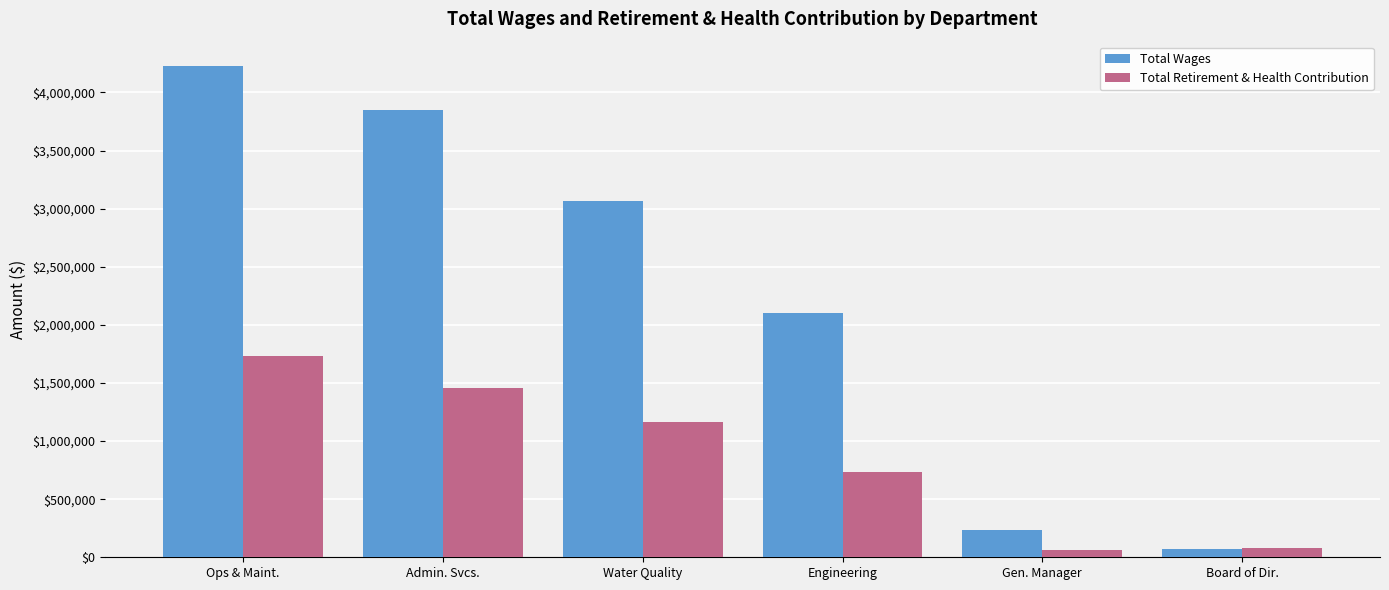

What is the approximate value of Total Retirement & Health Contribution at Gen. Manager?

60743